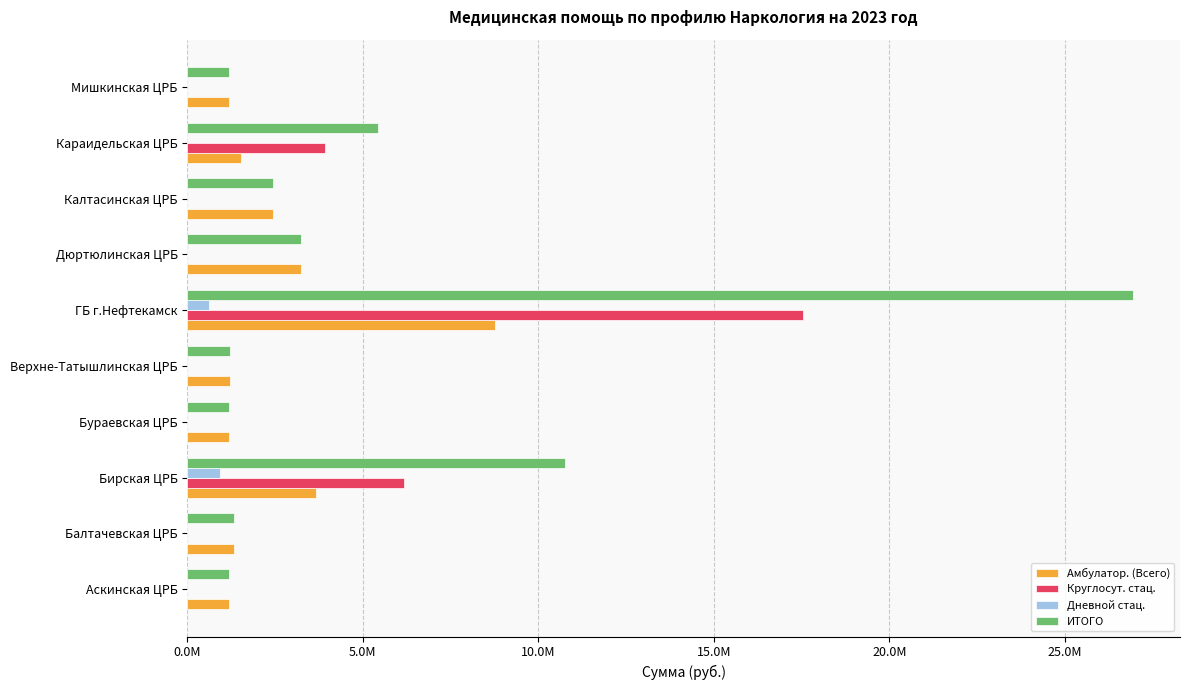

What are all the series names shown in the legend?

Амбулатор. (Всего), Круглосут. стац., Дневной стац., ИТОГО